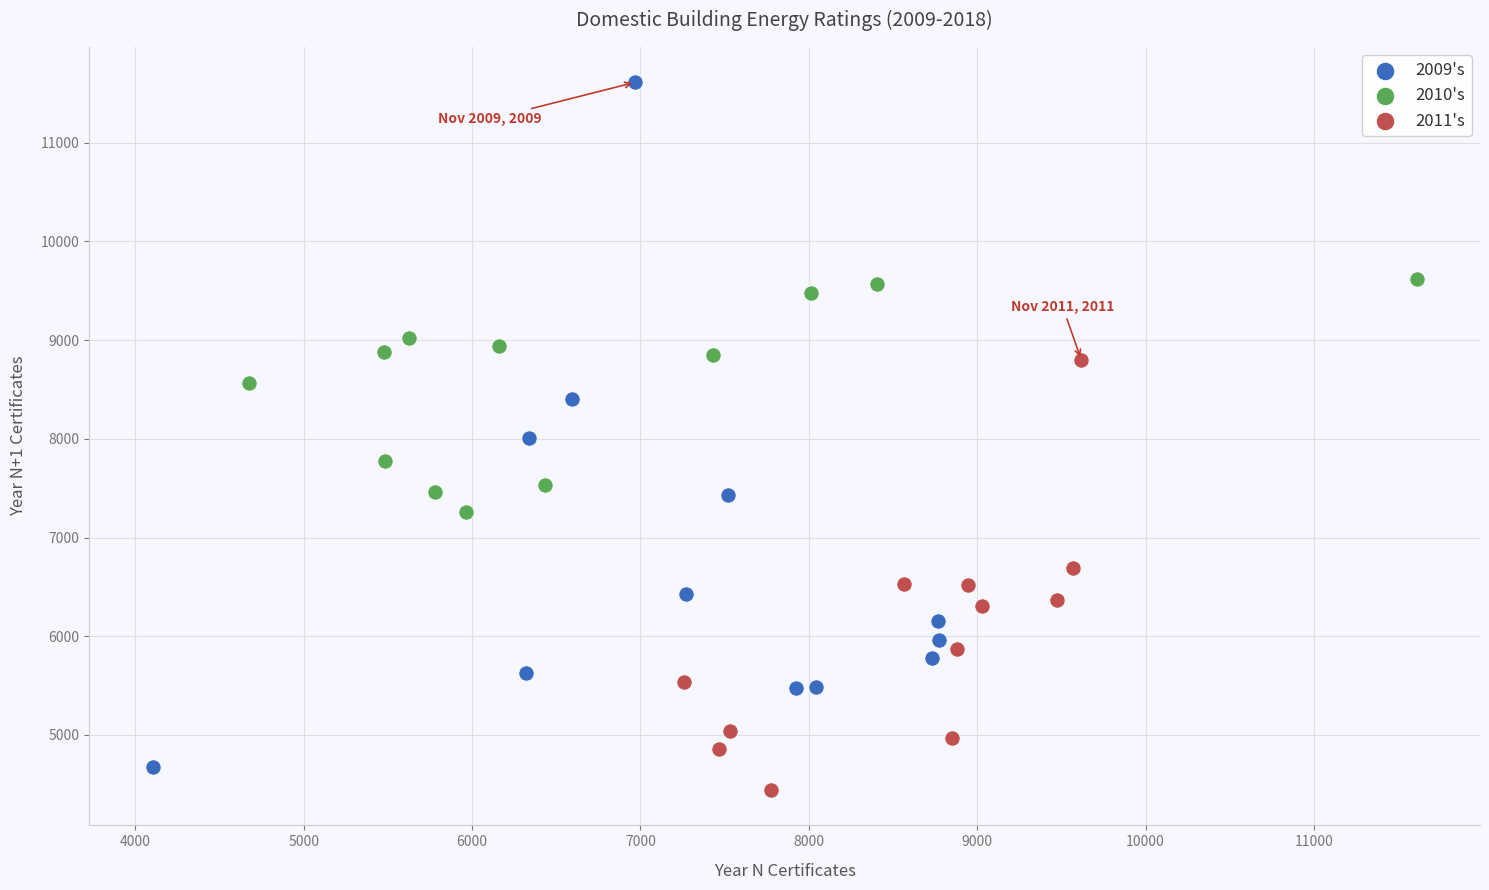

Which series reaches the maximum Y coordinate?

2009's